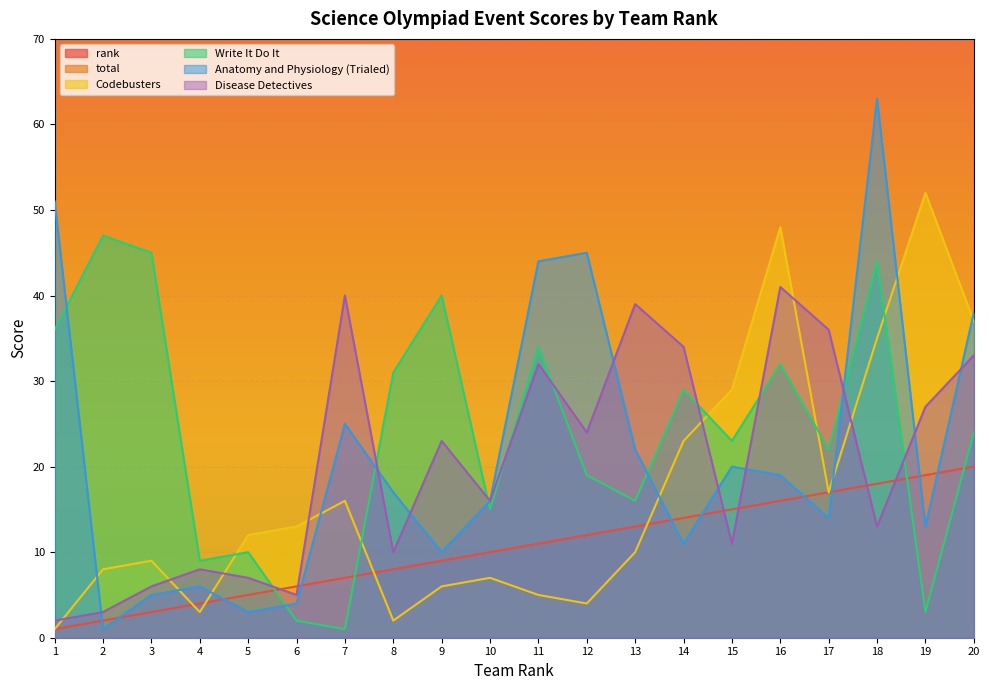

True or false: Anatomy and Physiology (Trialed) and Write It Do It intersect in this chart.

True